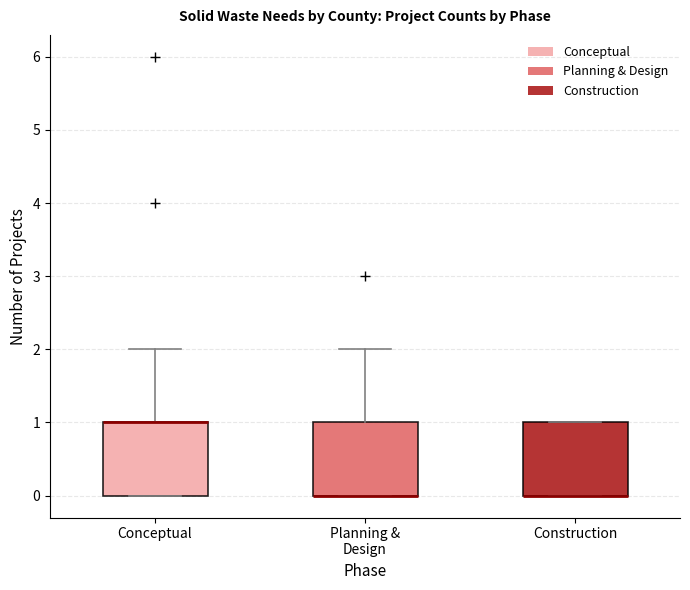

Reading left to right, transcribe this box plot: for each box, give where its median line is, the range the box spans, and where its two whiskers end, as read against the y-axis. The values are not printed on the chart, so give them approximately, as read against the axis.

Conceptual: median 1 (drawn on the box's upper edge), box 0 to 1, whiskers 0 to 2
Planning & Design: median 0 (drawn on the box's lower edge), box 0 to 1, whiskers 0 to 2
Construction: median 0 (drawn on the box's lower edge), box 0 to 1, whiskers 0 to 1